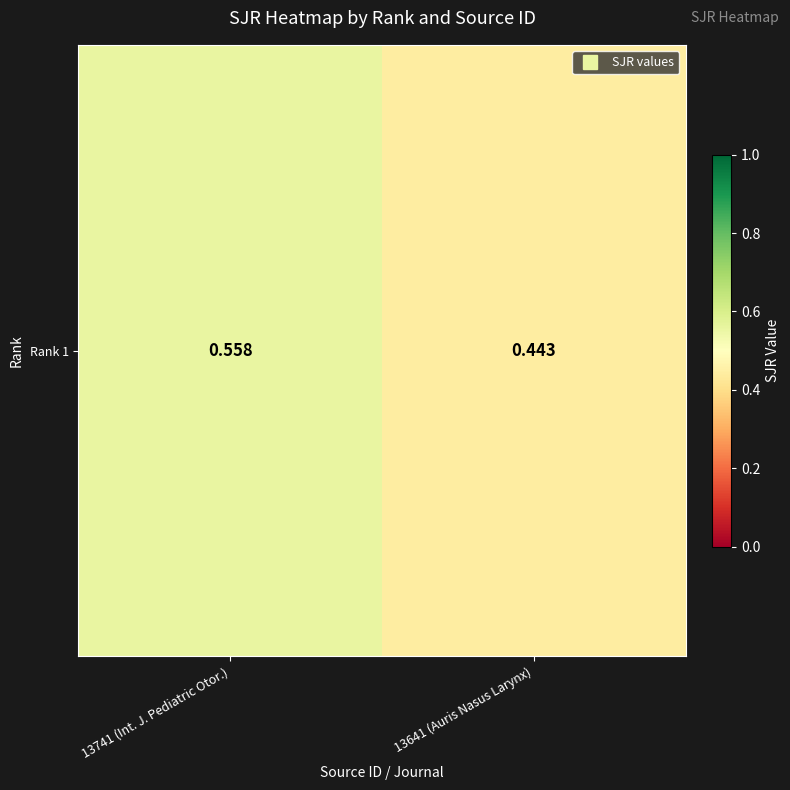

What is the change in value from 13741 (Int. J. Pediatric Otor.) to 13641 (Auris Nasus Larynx)?

-0.1